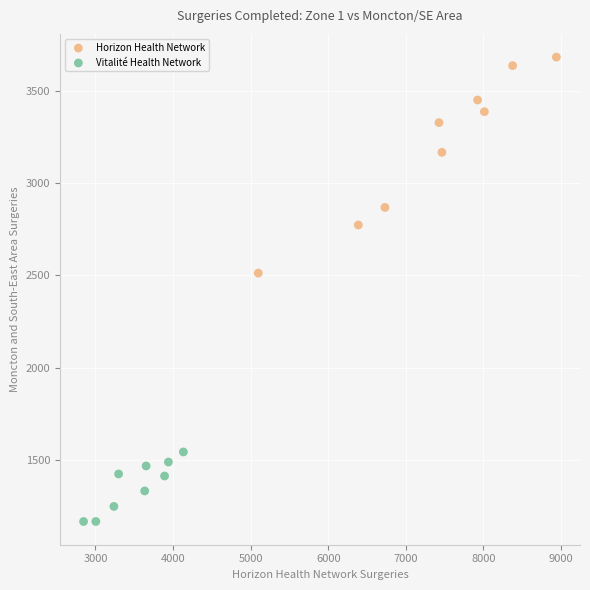

Which series contains the highest Y value?

Horizon Health Network